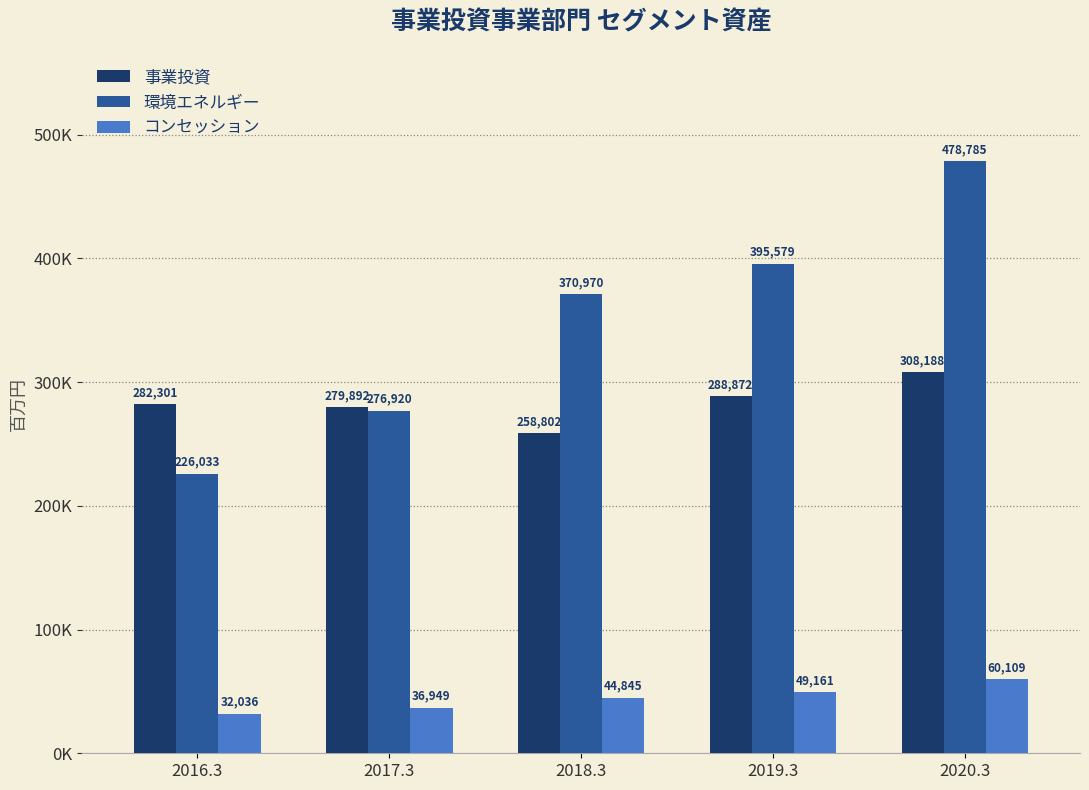

List the series in order of their peak value, lowest first.

コンセッション, 事業投資, 環境エネルギー